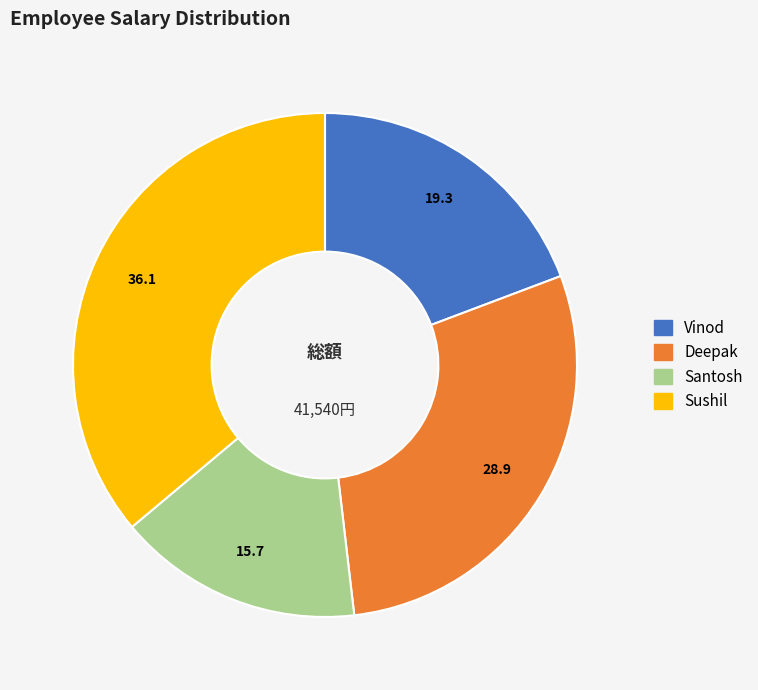

Is it true that Deepak is 29% of the pie?

True